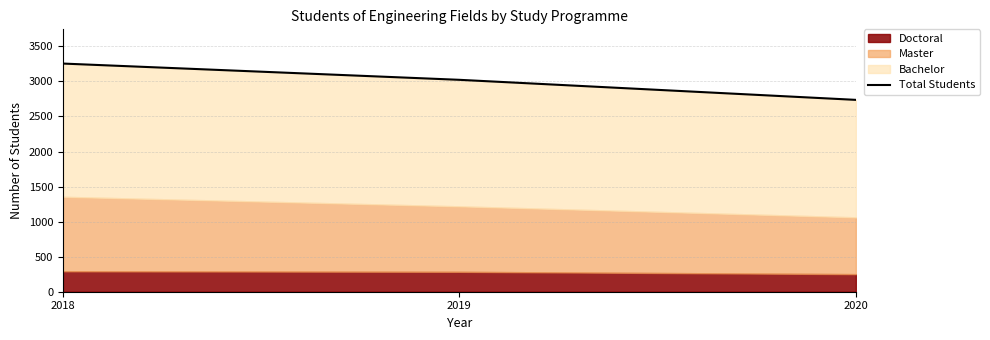

What is the maximum value shown in the chart?

3255